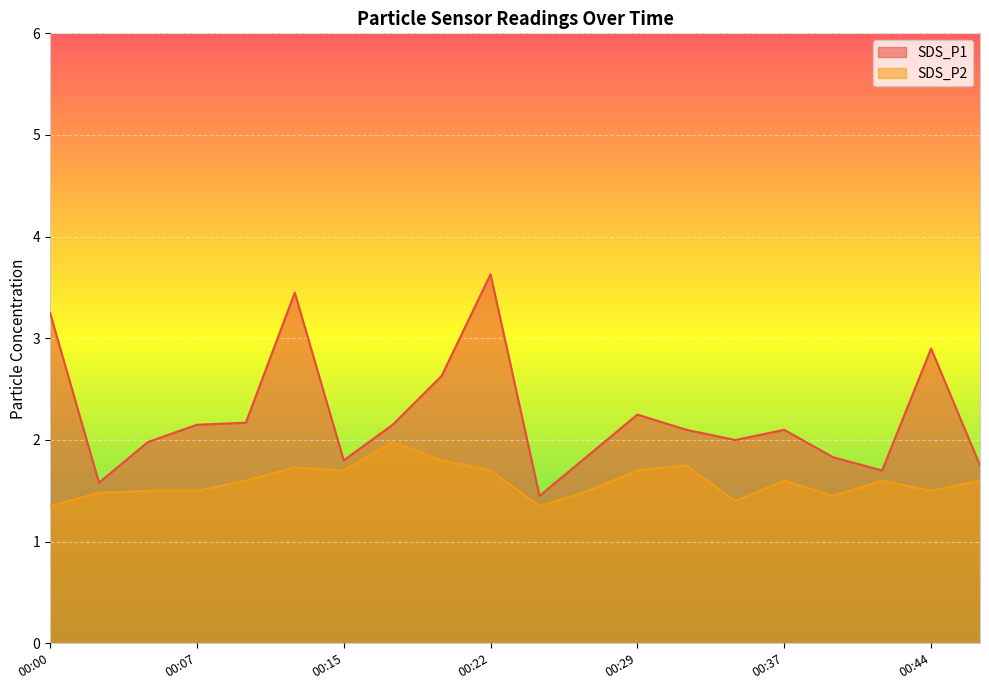

How many series are shown in this chart?

2